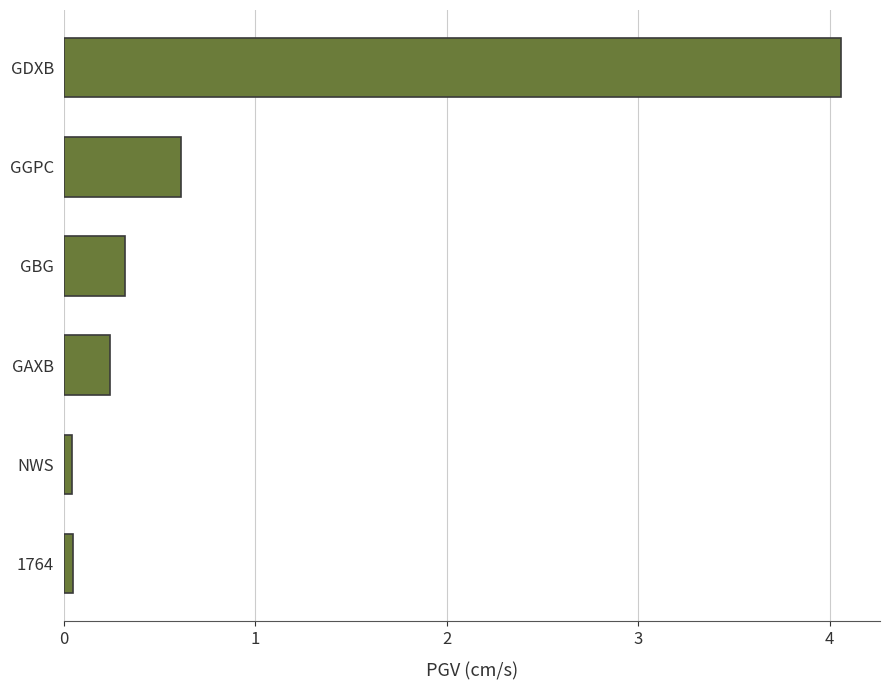

What is the label of the 6th bar from the bottom?

GDXB